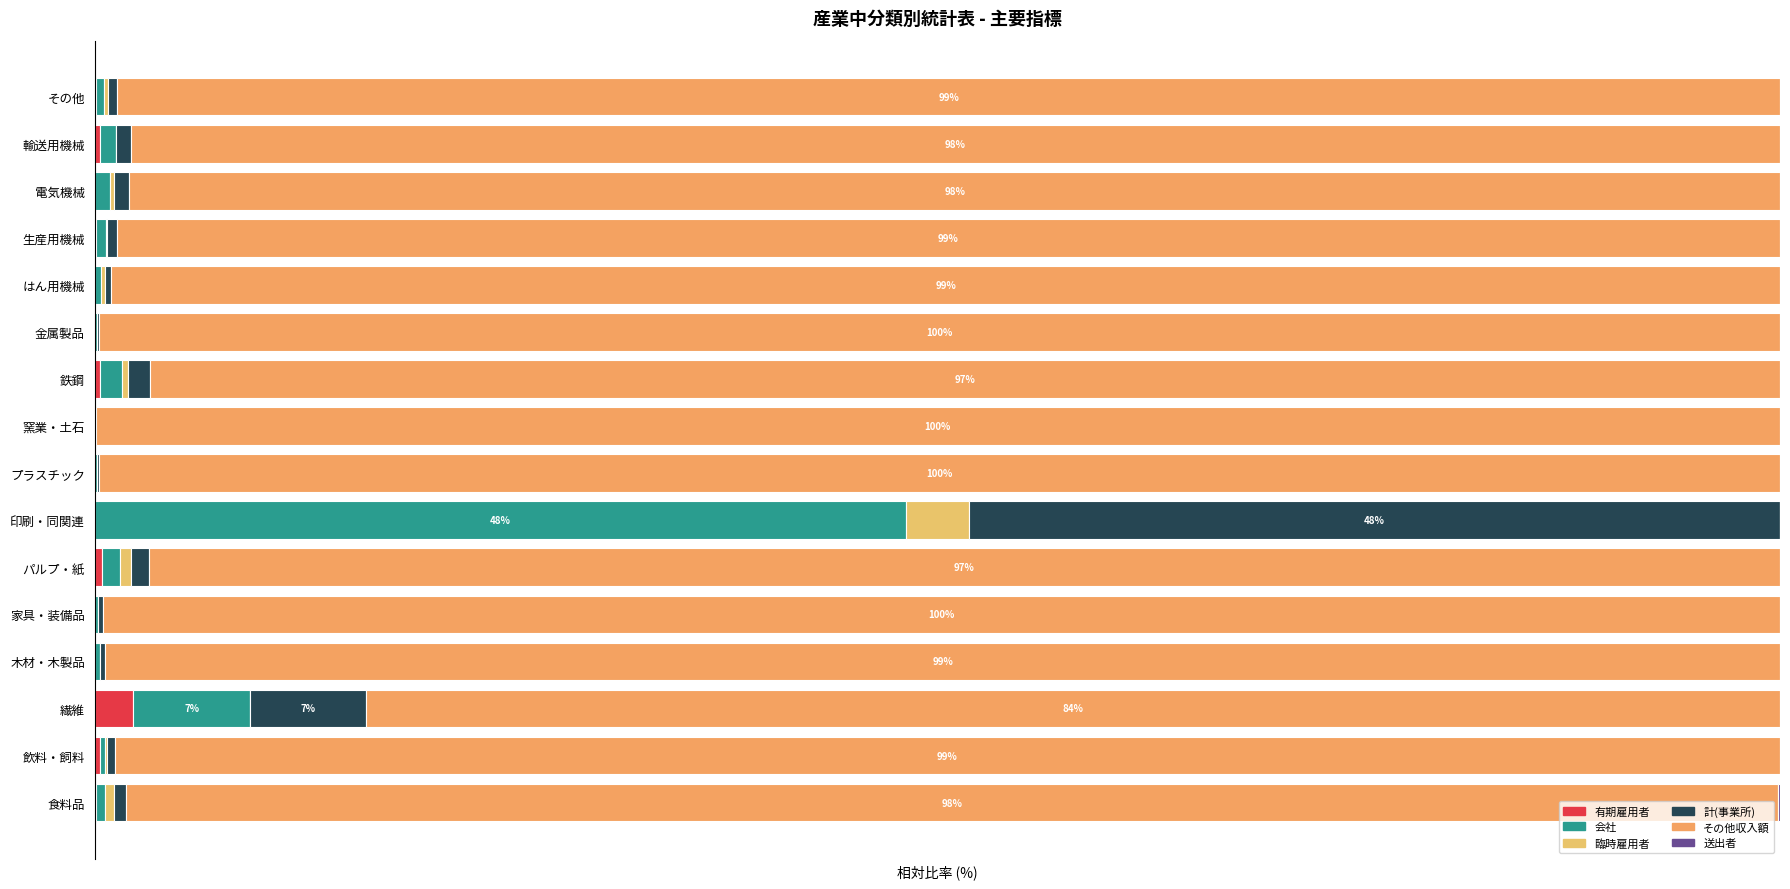

List the series in order of their peak value, lowest first.

送出者, 有期雇用者, 臨時雇用者, 会社, 計(事業所), その他収入額